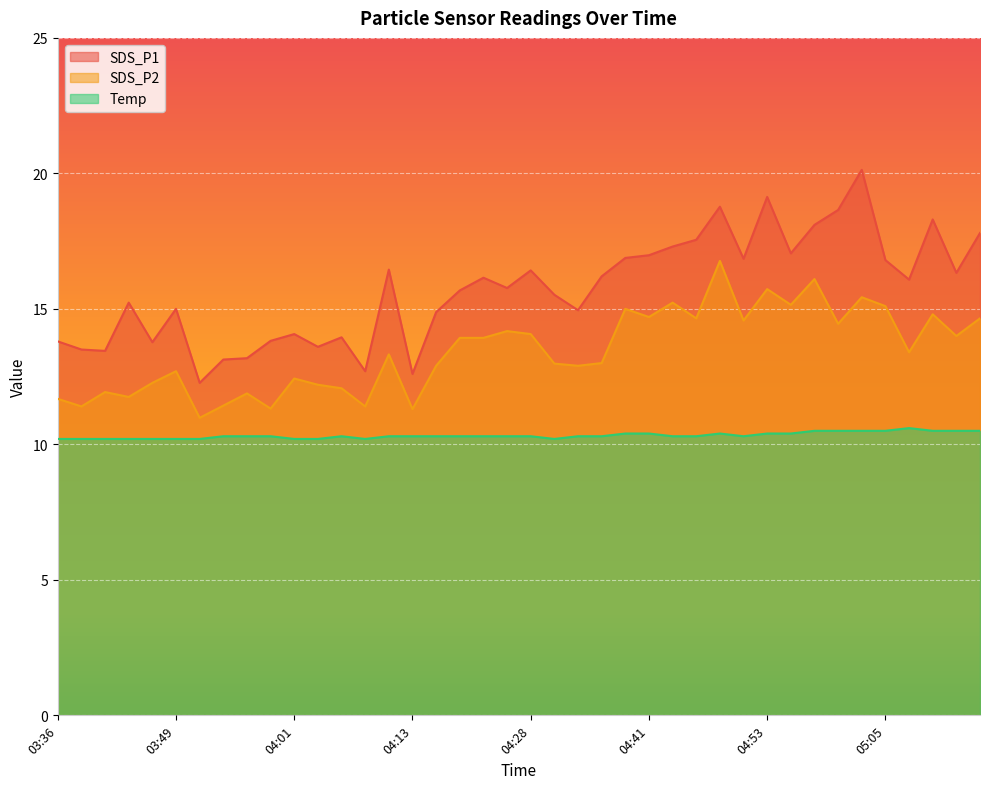

Between 04:01 and 04:36, which is larger?

04:36